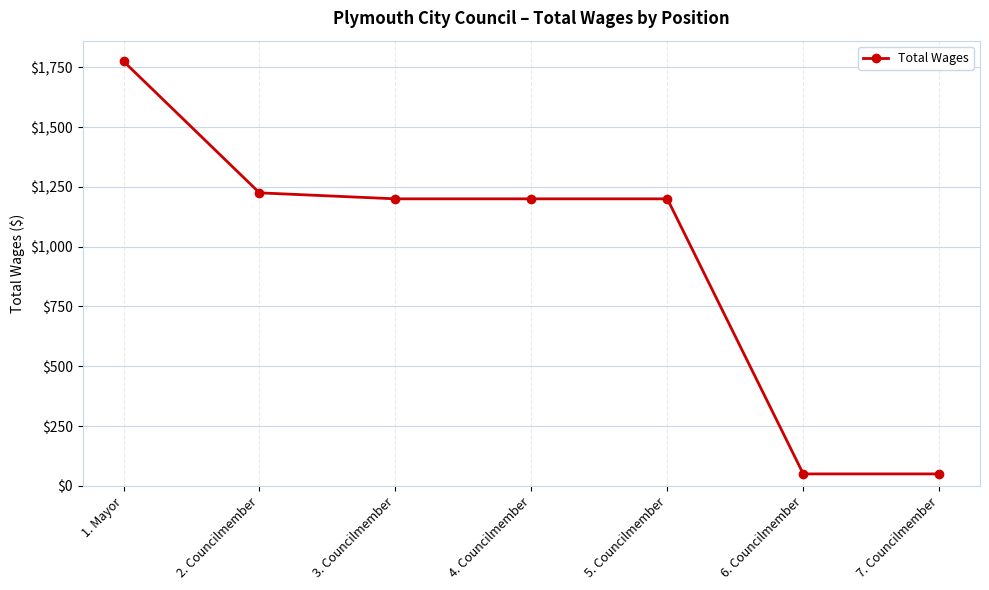

What is the ratio of the value at 5. Councilmember to the value at 2. Councilmember?

1.0